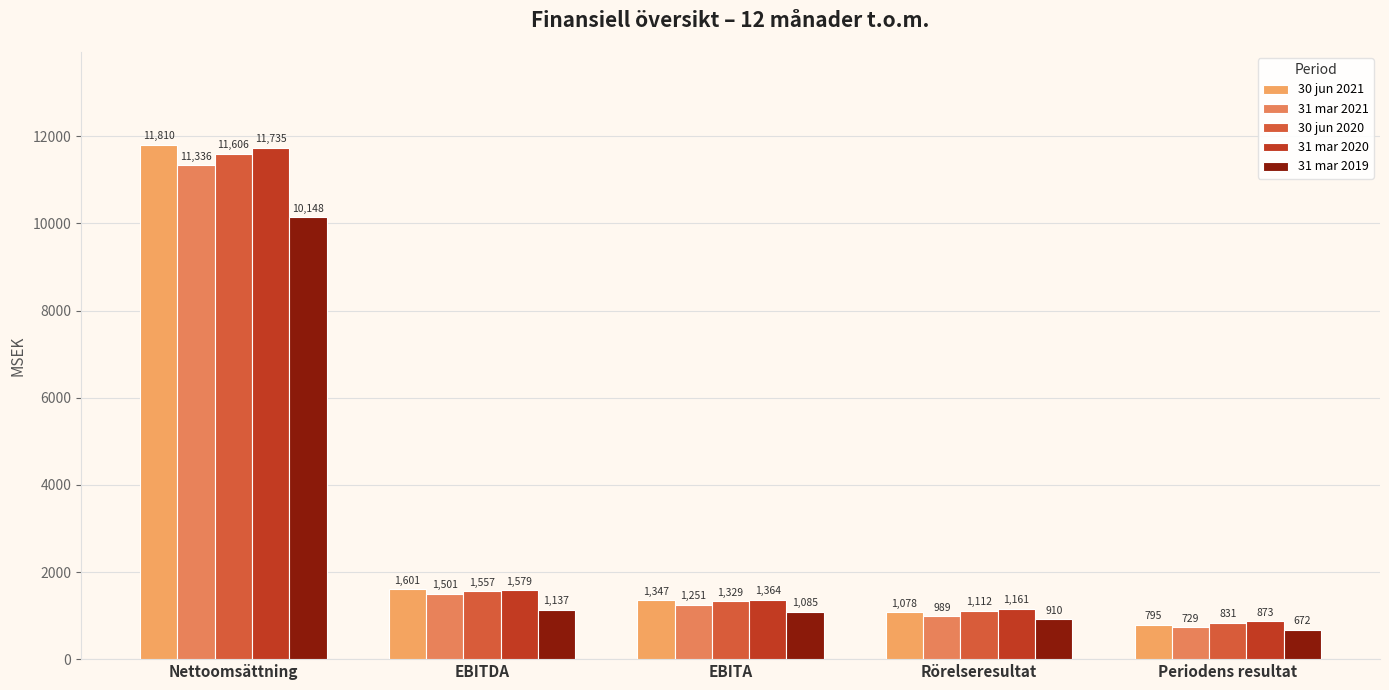

Which has a higher value, EBITDA or Rörelseresultat?

EBITDA